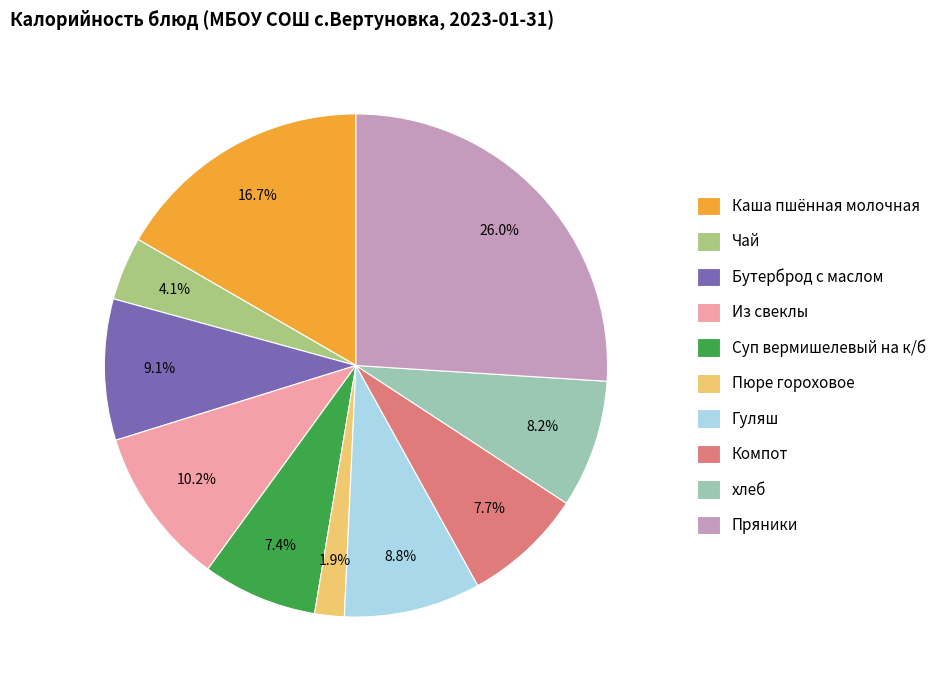

How many segments does this pie chart have?

10